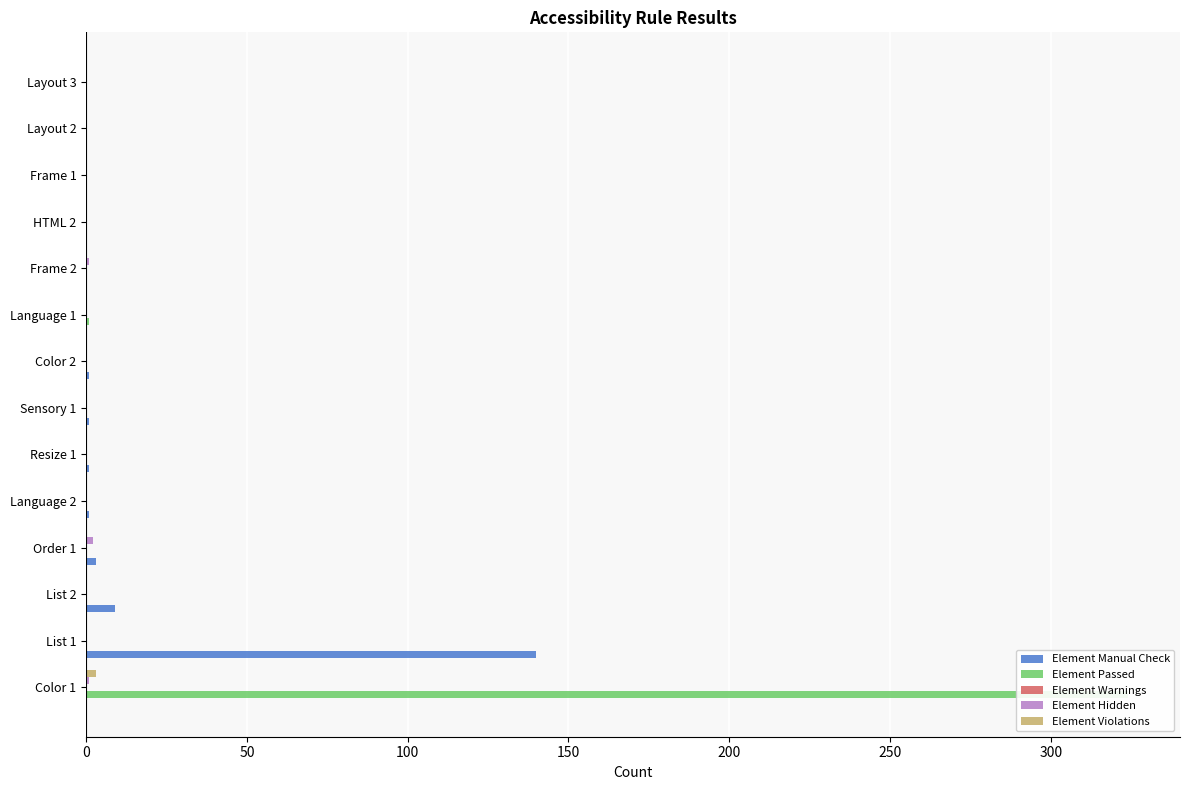

How many Element Hidden values are between 0 and 1?

13